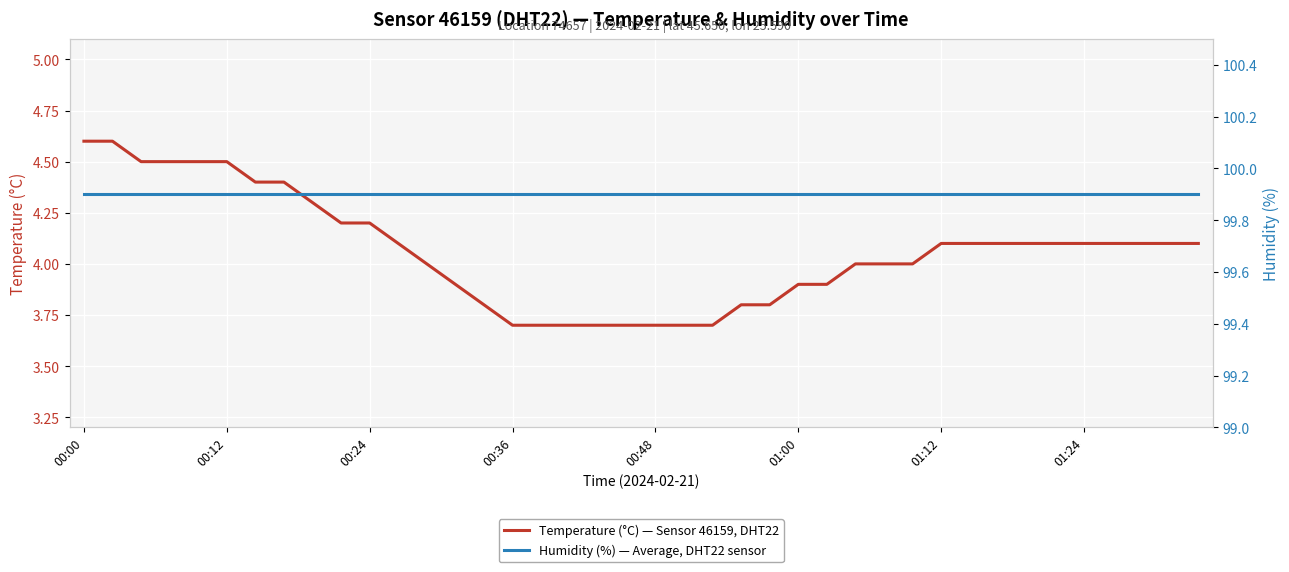

What is the smallest value displayed?

3.7